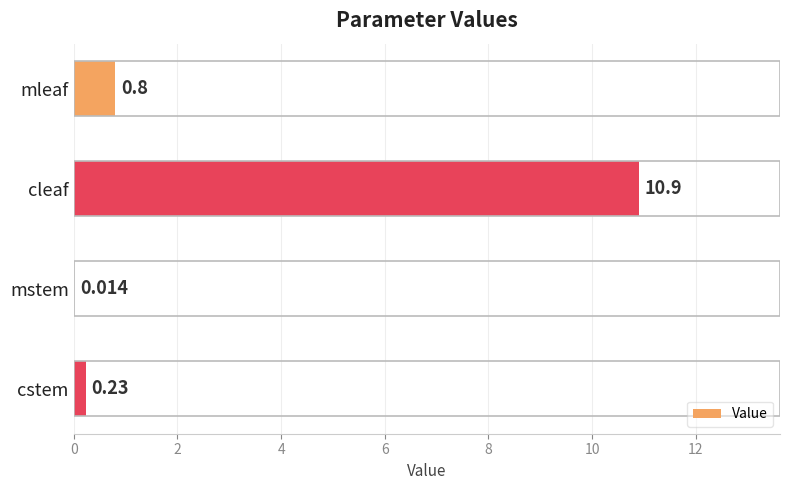

Which category has the highest value across all series?

cleaf